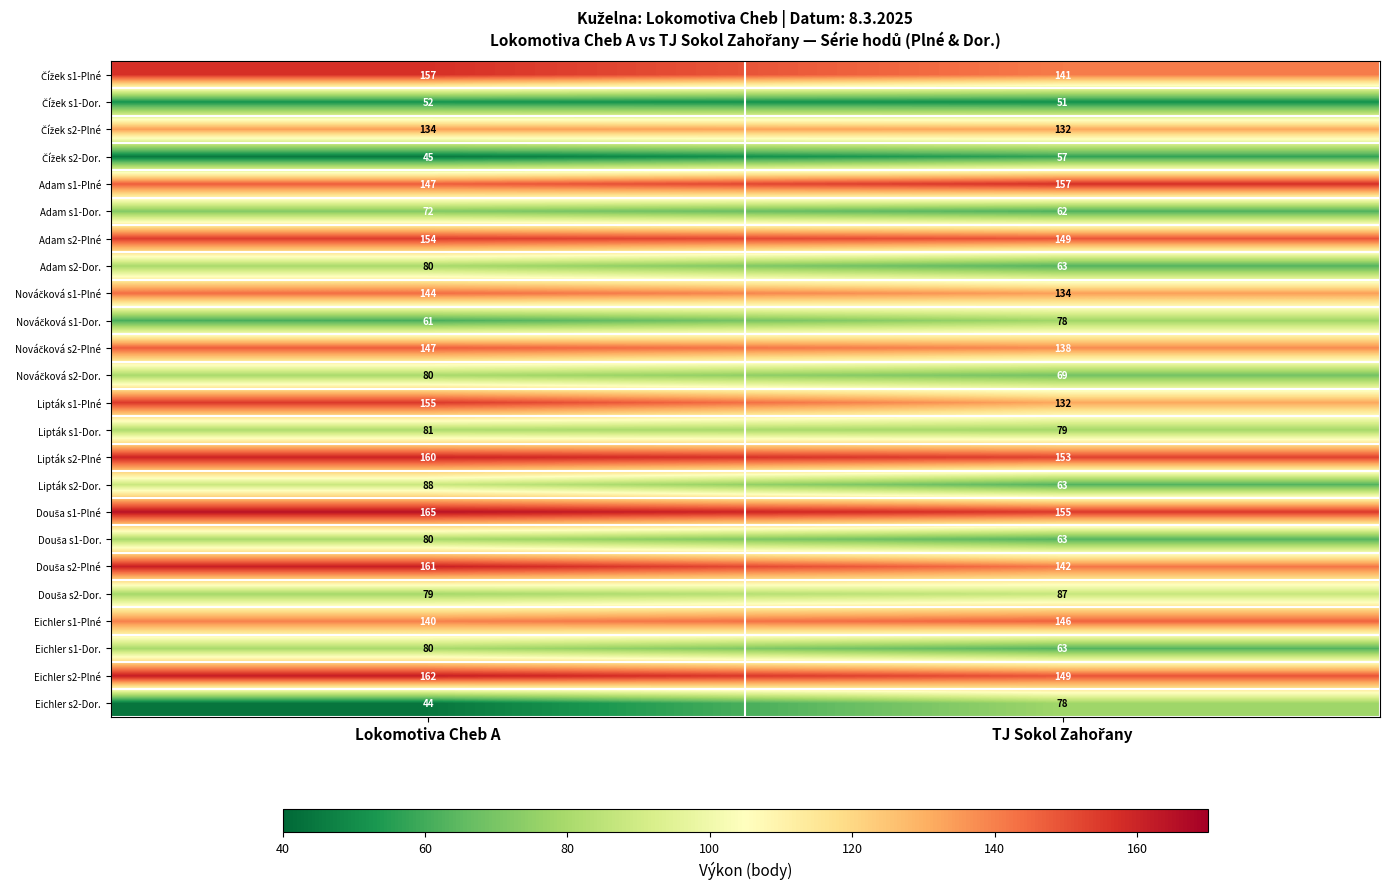

How many data points does each series have?

2